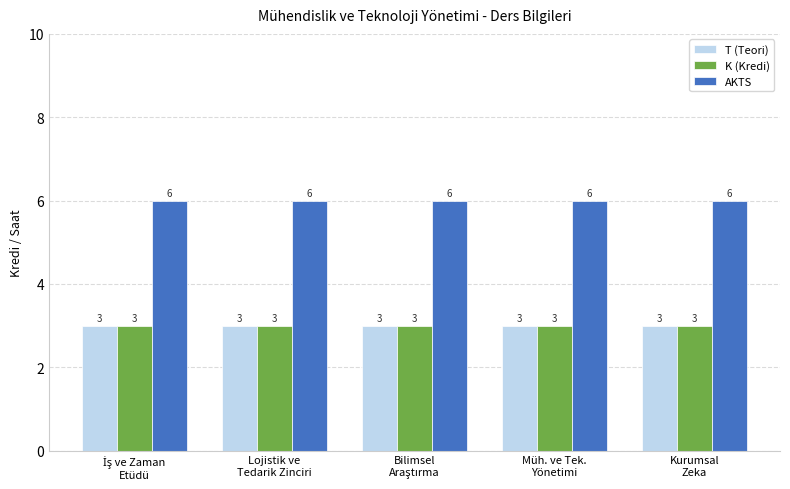

What is the greatest value displayed?

6